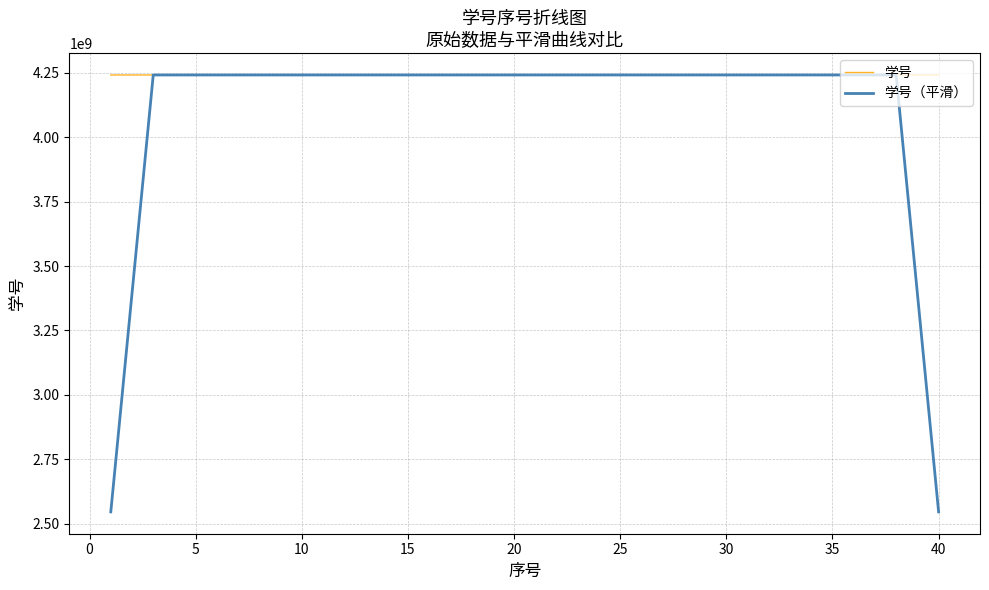

What is the minimum value for 学号?

4241910003.0